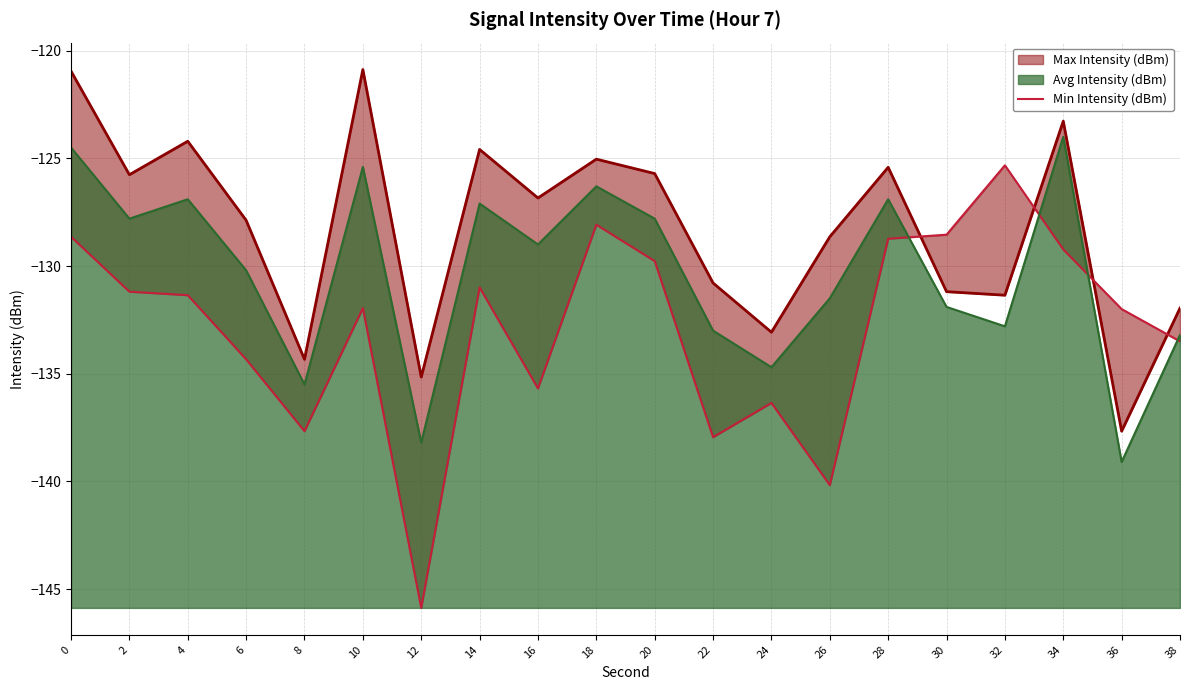

True or false: Avg Intensity (dBm) has a value of -54.4 at 18.

False